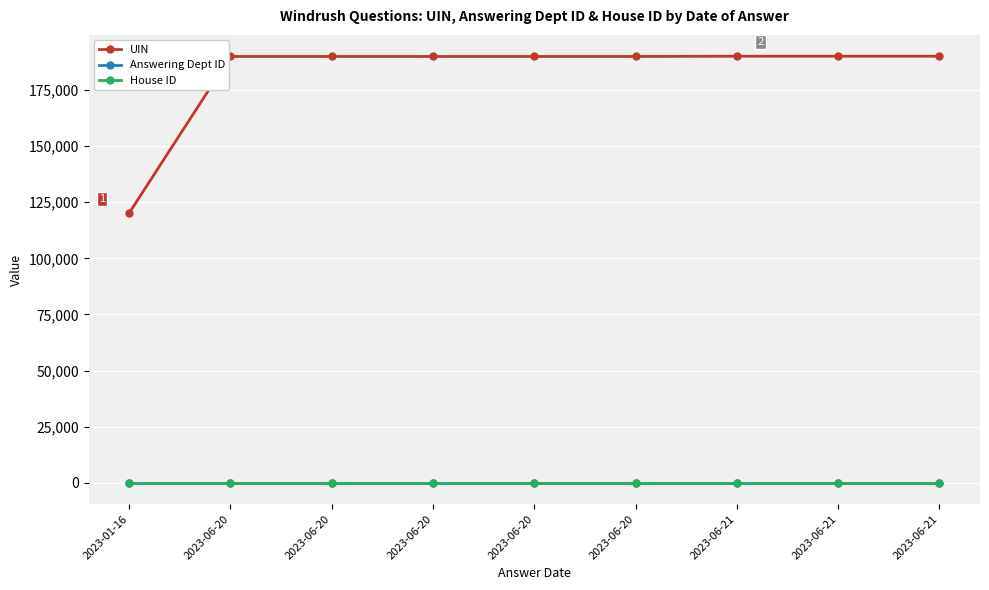

Which category has the lowest value across all series?

2023-01-16